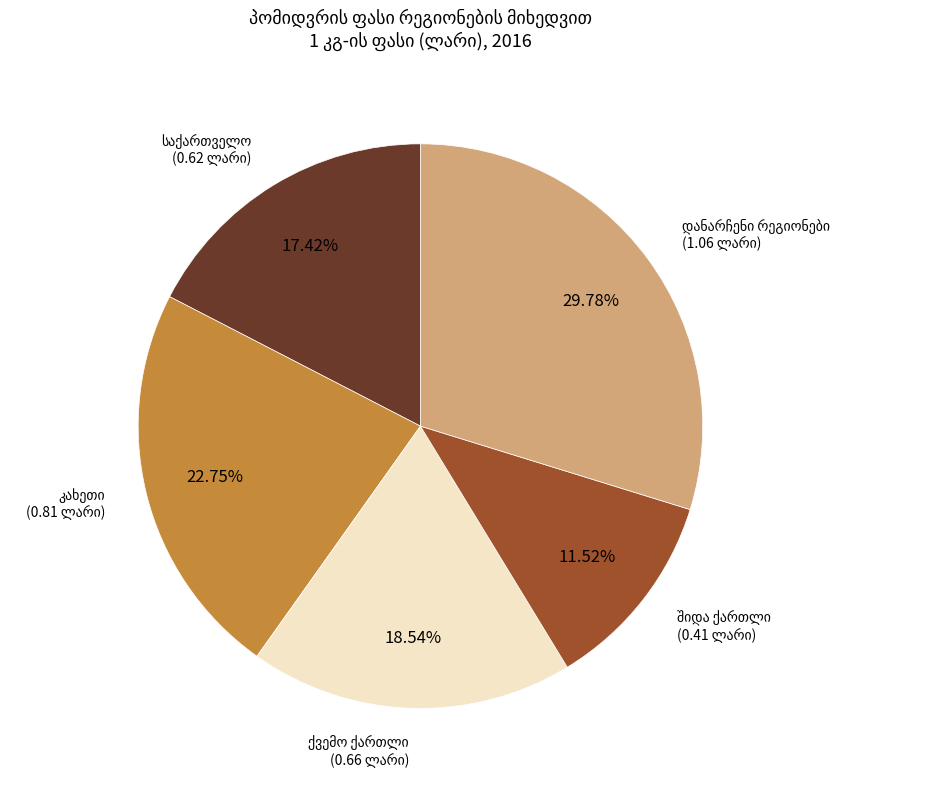

Is there any slice that represents more than half of the pie?

No